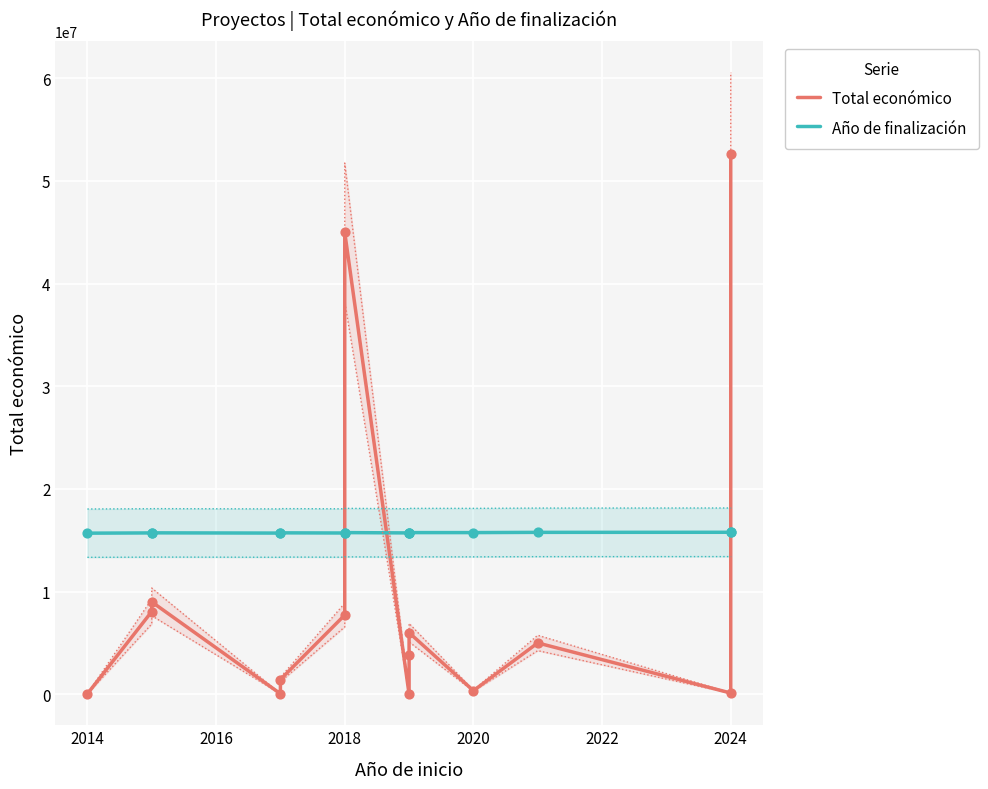

What are all the series names shown in the legend?

Total económico, Año de finalización